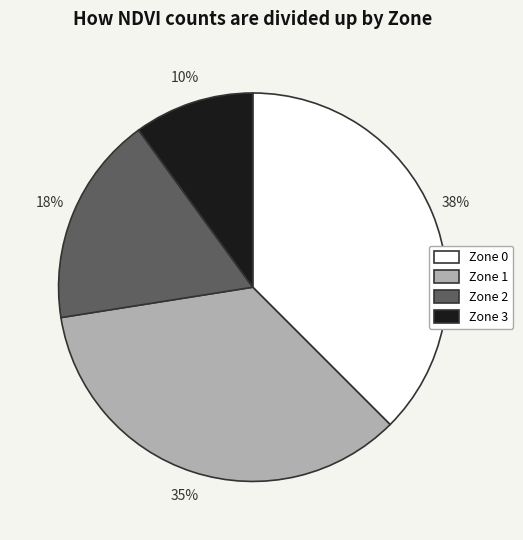

Which slice is the largest?

Zone 0